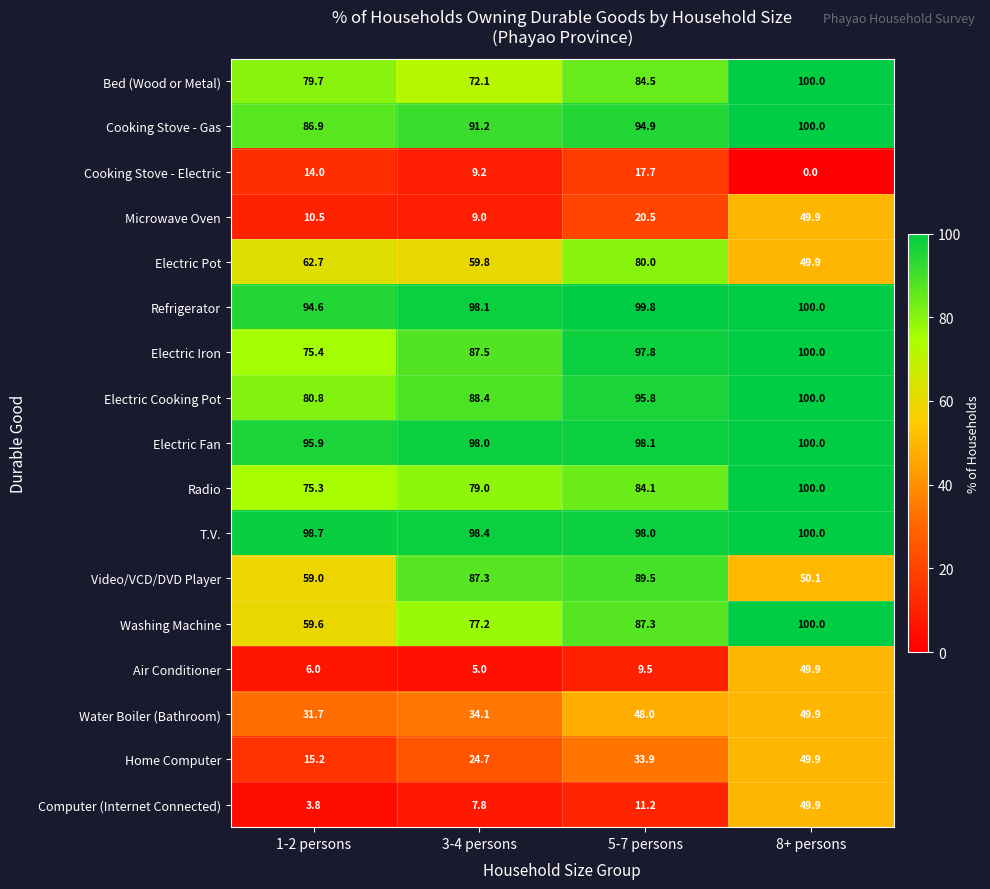

What is the average value of the T.V. series?

98.8